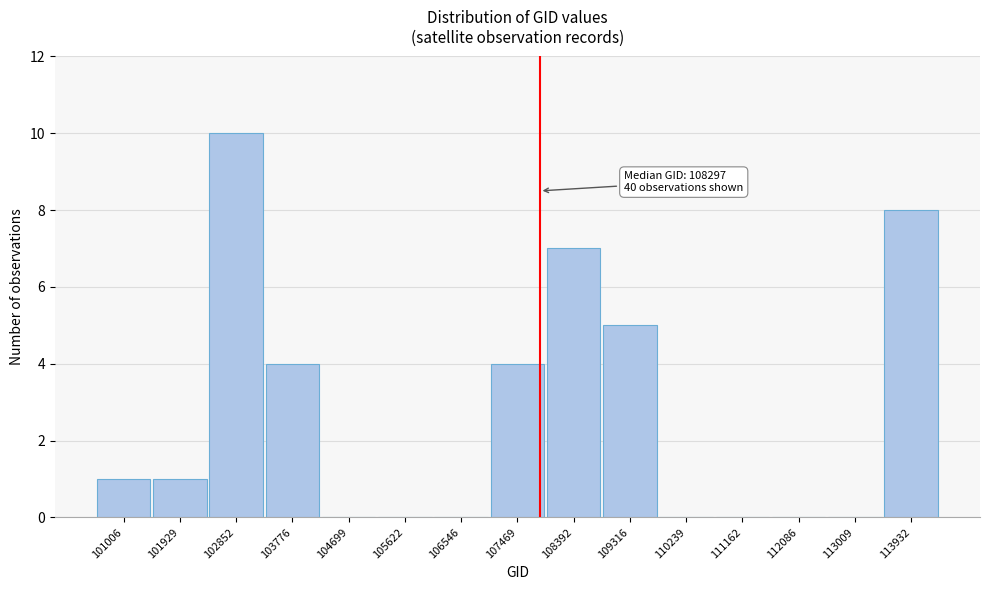

Reading left to right, list all the values displayed in this chart.

101006=1	101929=1	102852=10	103776=4	104699=0	105622=0	106546=0	107469=4	108392=7	109316=5	110239=0	111162=0	112086=0	113009=0	113932=8